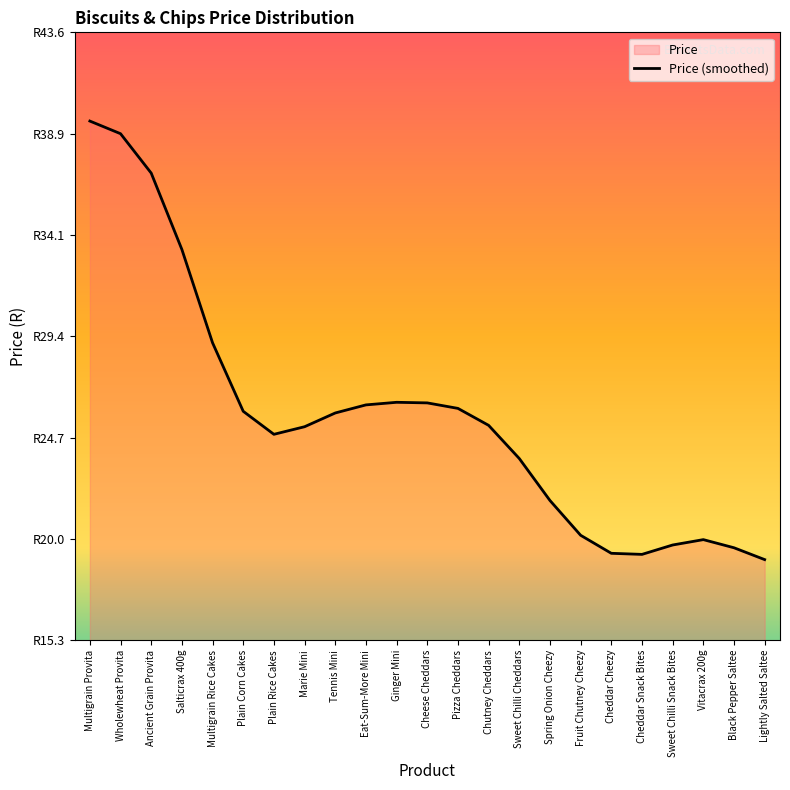

Does the chart display data point markers on the line(s)?

No